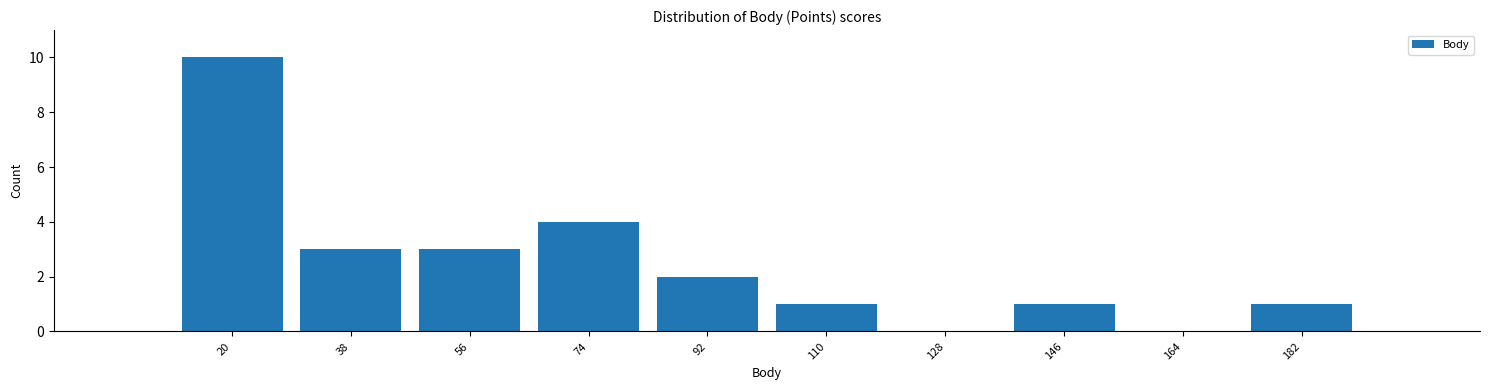

Reading right to left, list all the values displayed in this chart.

182=1	164=0	146=1	128=0	110=1	92=2	74=4	56=3	38=3	20=10